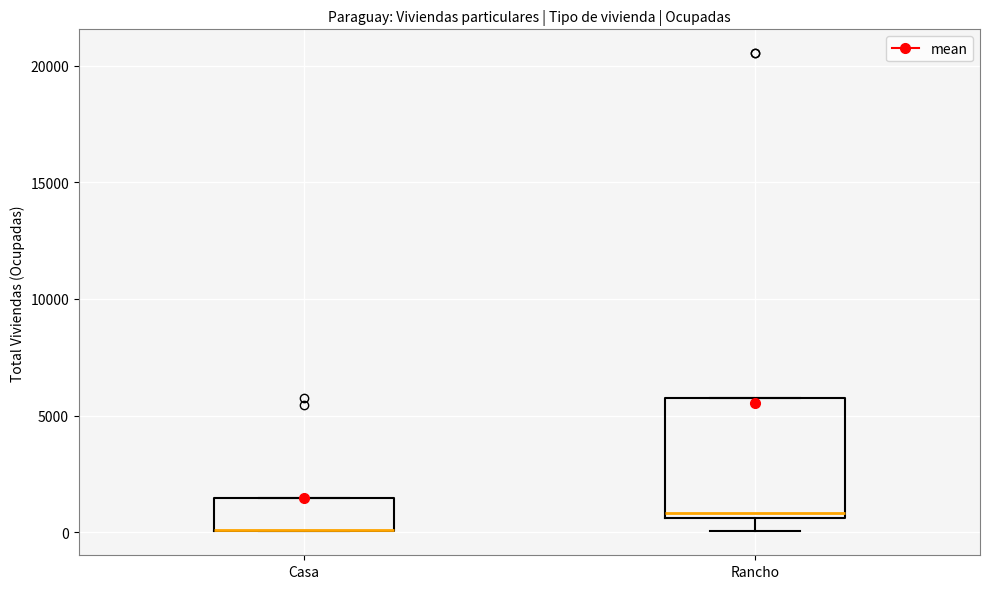

Reading left to right, read every box against the y-axis: the position of its median line, the range the box covers, and the ends of its whiskers. The values are not printed on the chart, so give them approximately, as read against the axis.

Casa: median 0 (drawn on the box's lower edge), box 0 to 1500, whiskers 0 to 1500
Rancho: median 1000, box 500 to 6000, whiskers 0 to 6000